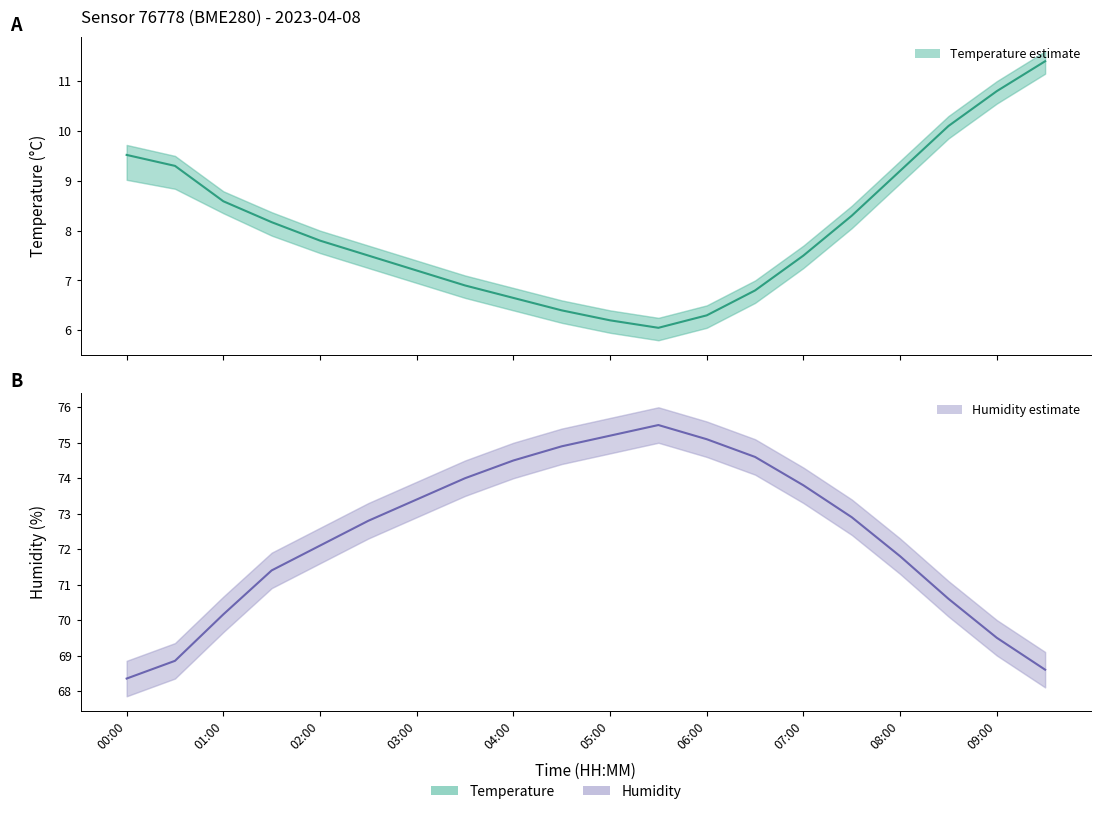

True or false: humidity and temperature cross at least once.

False